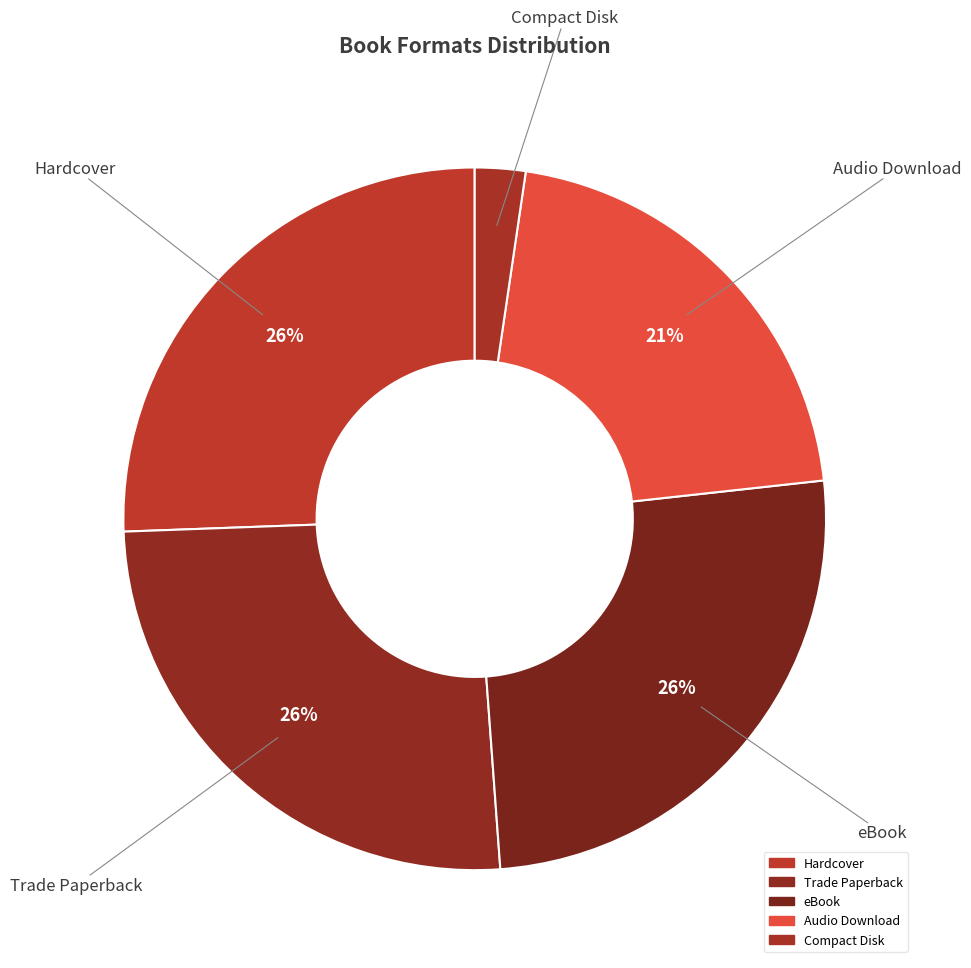

What is the ratio of the value at Hardcover to the value at Compact Disk?

11.0